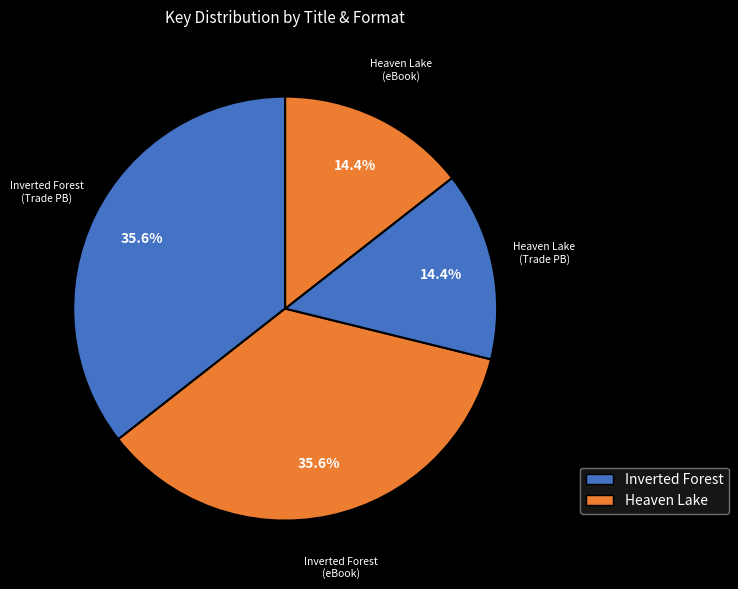

How many slices are in this pie chart?

4